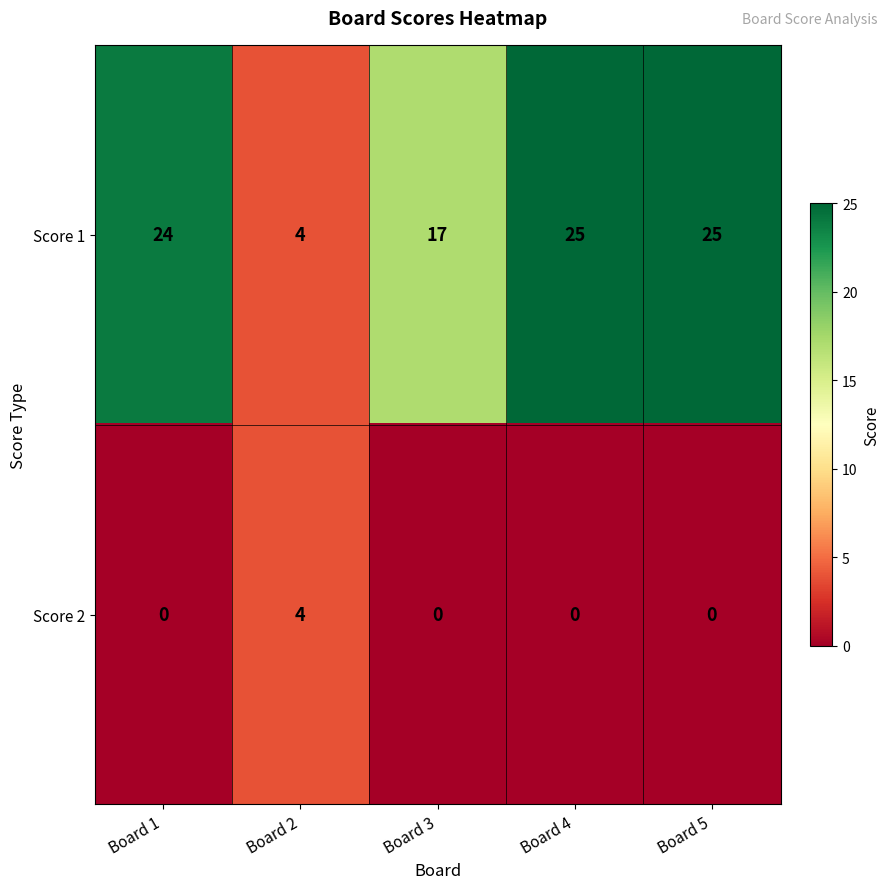

Where is Score 1 nearest to the value 14?

Board 3